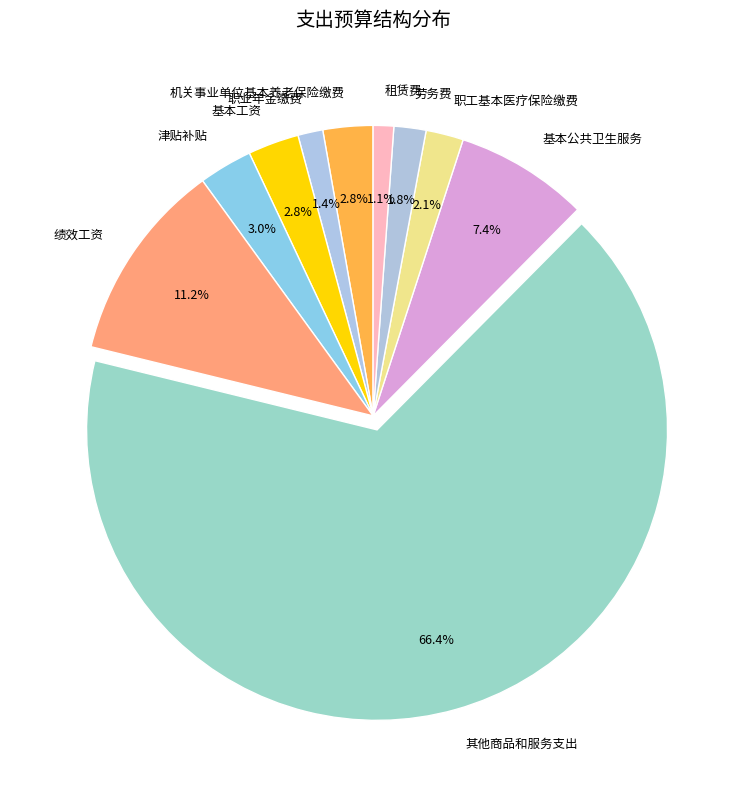

To the nearest percent, what is the average slice percentage?

10%